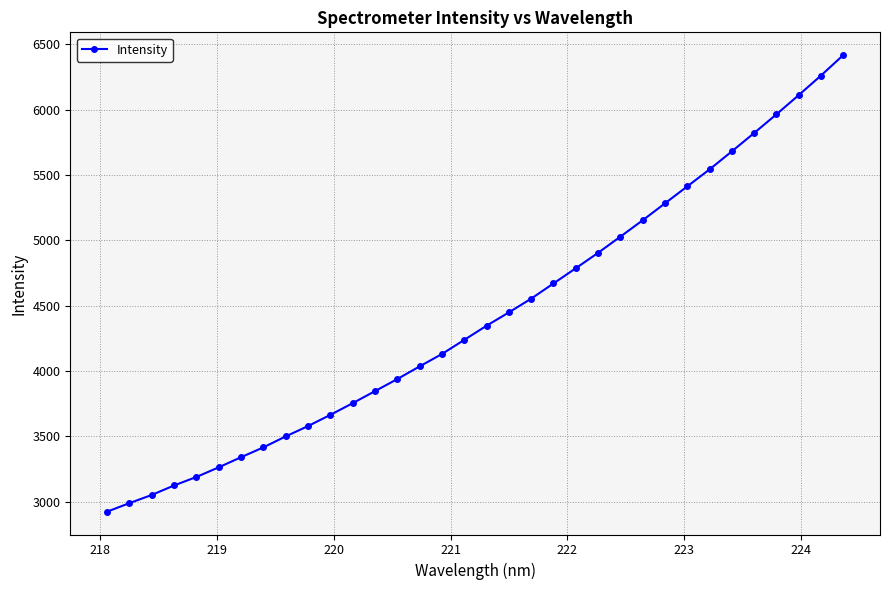

What is the value of the 2nd point from the left?

2988.5